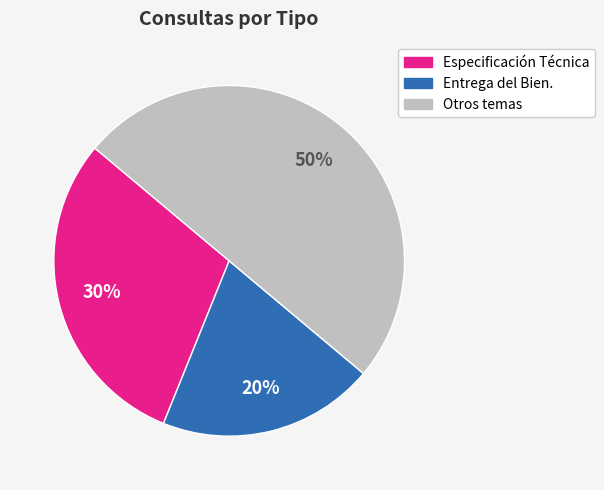

To the nearest percent, what is the difference between the largest and smallest slice percentages?

30%